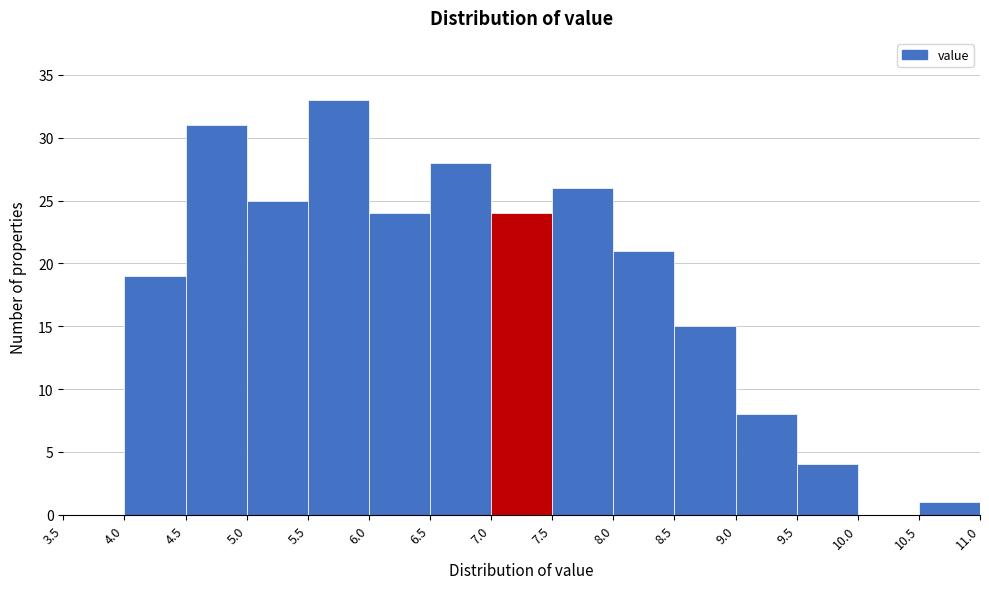

Reading left to right, list every bar in this chart as the range it spans on the x-axis followed by its height. The values are not printed on the chart, so give them approximately, as read against the axis.

3.5 to 4.0: 0
4.0 to 4.5: 19
4.5 to 5.0: 31
5.0 to 5.5: 25
5.5 to 6.0: 33
6.0 to 6.5: 24
6.5 to 7.0: 28
7.0 to 7.5: 24
7.5 to 8.0: 26
8.0 to 8.5: 21
8.5 to 9.0: 15
9.0 to 9.5: 8
9.5 to 10.0: 4
10.0 to 10.5: 0
10.5 to 11.0: 1